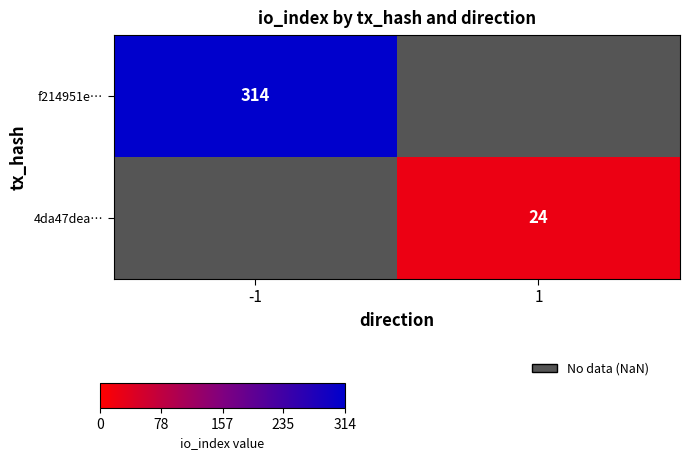

The 4da47dea… series shows 16.3 at 1. True or false?

False